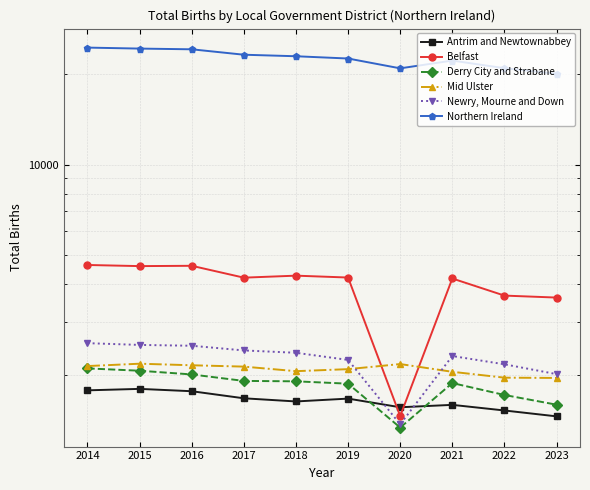

What is the difference between the Antrim and Newtownabbey values at 2014 and 2016?

12